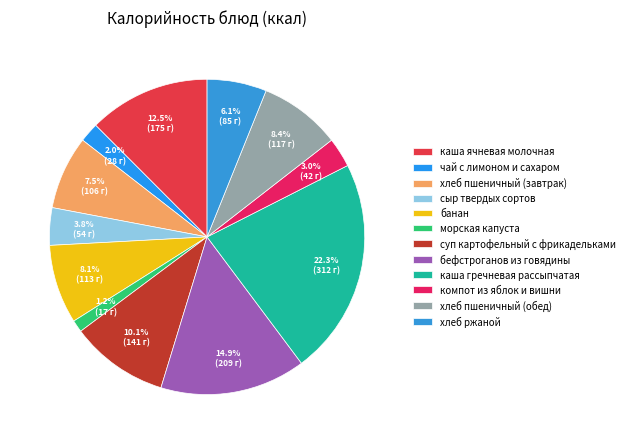

What is the largest slice in the pie chart?

каша гречневая рассыпчатая